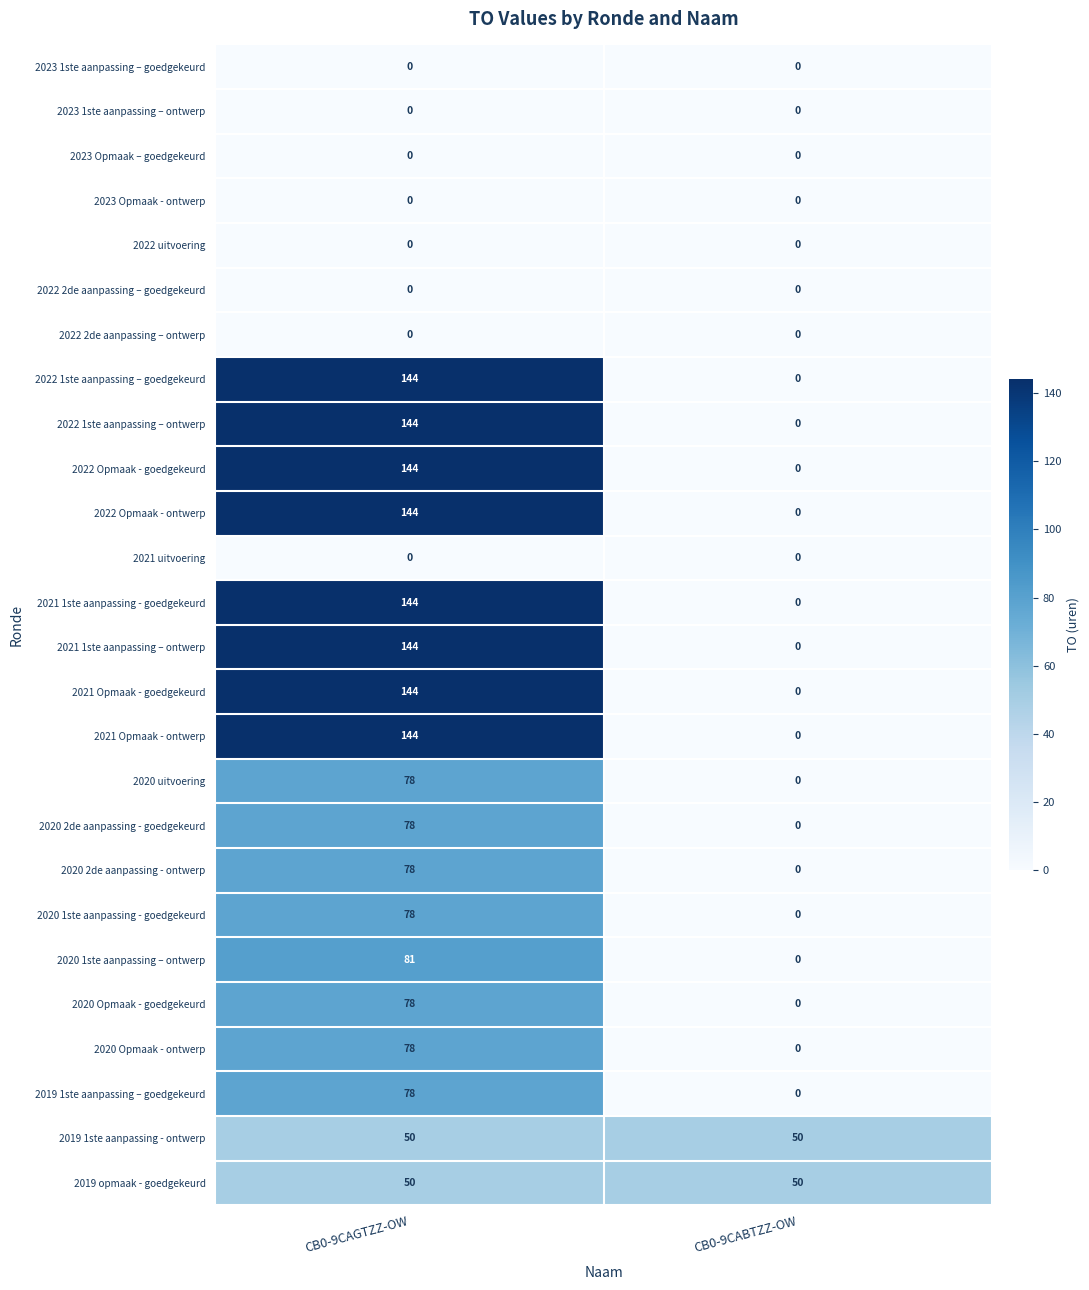

What is the difference between the highest and lowest values at CB0-9CABTZZ-OW?

50